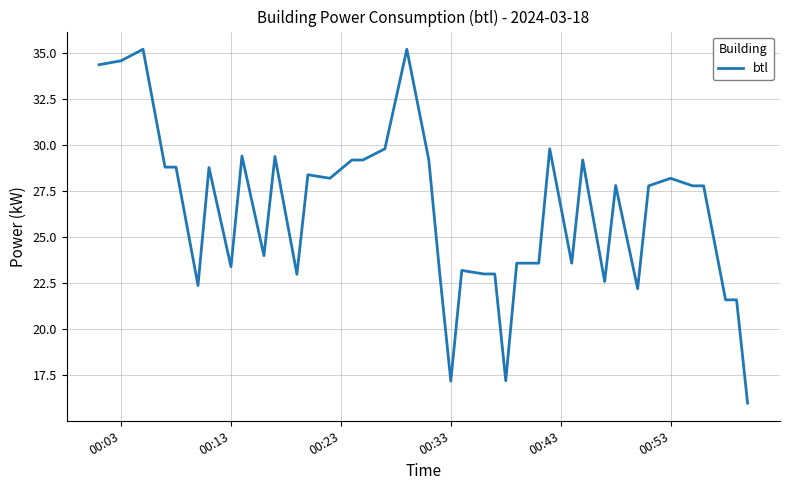

What is the greatest value displayed?

35.2